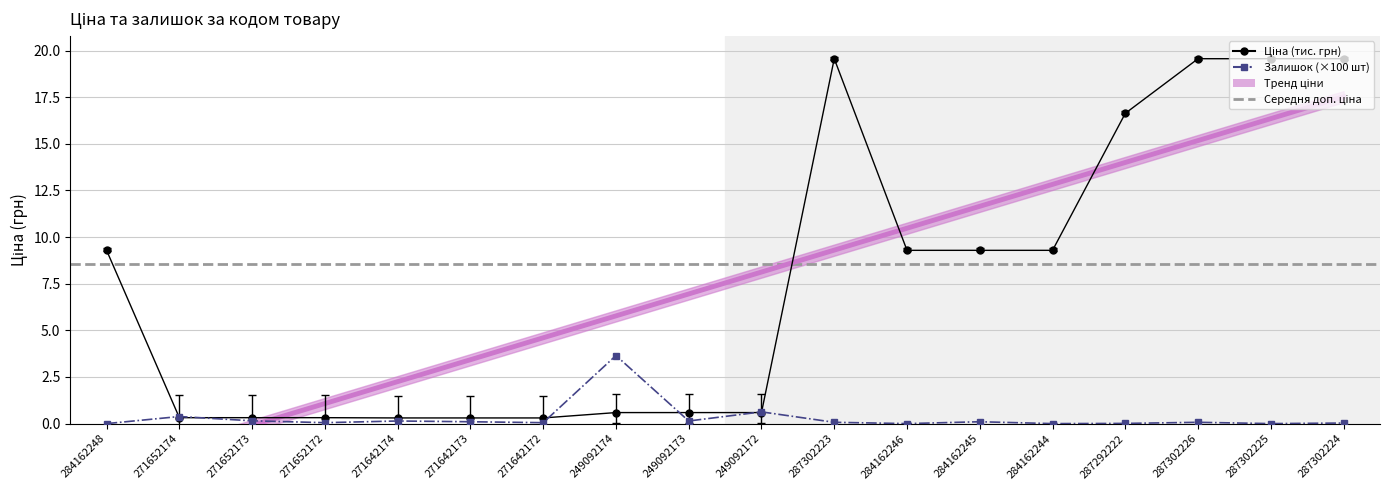

Reading right to left, extract all data points from this chart.

Ціна (тис. грн): 287302224=19.6	287302225=19.6	287302226=19.6	287292222=16.6	284162244=9.3	284162245=9.3	284162246=9.3	287302223=19.6	249092172=0.6	249092173=0.6	249092174=0.6	271642172=0.3	271642173=0.3	271642174=0.3	271652172=0.3	271652173=0.3	271652174=0.3	284162248=9.3
Залишок (×100 шт): 287302224=0.0	287302225=0.0	287302226=0.1	287292222=0.0	284162244=0.0	284162245=0.1	284162246=0.0	287302223=0.1	249092172=0.6	249092173=0.1	249092174=3.6	271642172=0.1	271642173=0.1	271642174=0.1	271652172=0.1	271652173=0.1	271652174=0.4	284162248=0.0